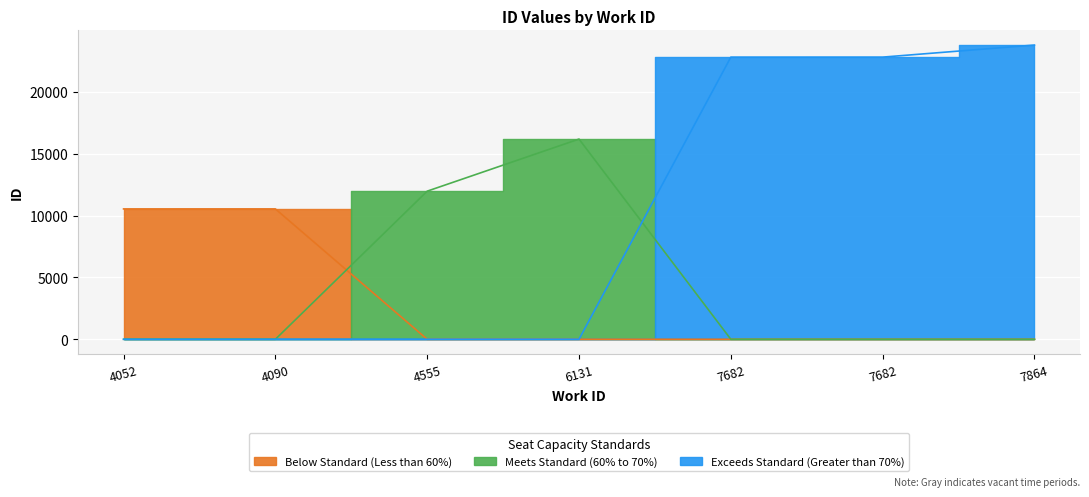

What is the maximum value shown in the chart?

23778